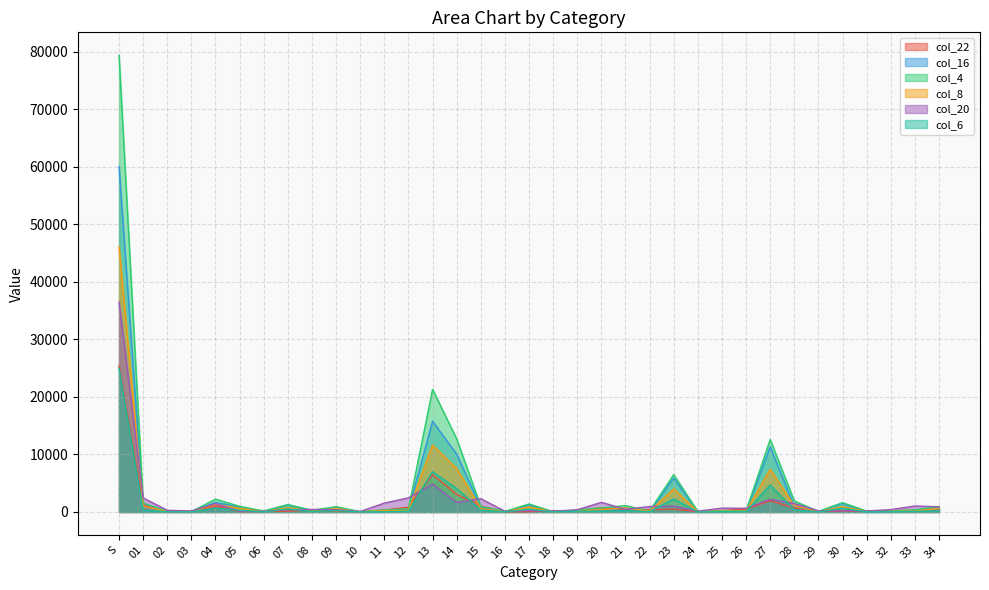

At which category is the sum across all series the highest?

S